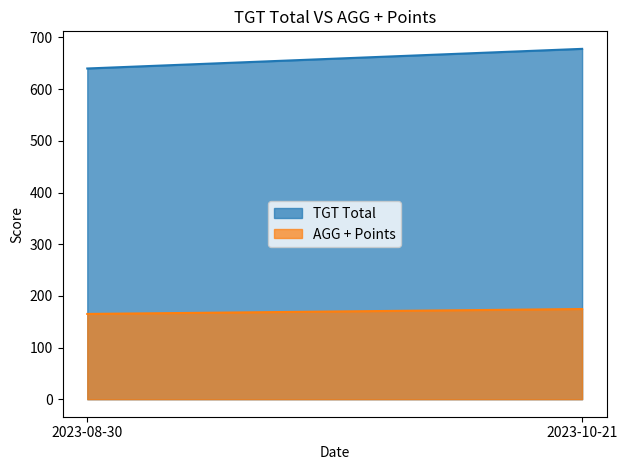

The AGG + Points series shows 165.0 at 2023-08-30. True or false?

True